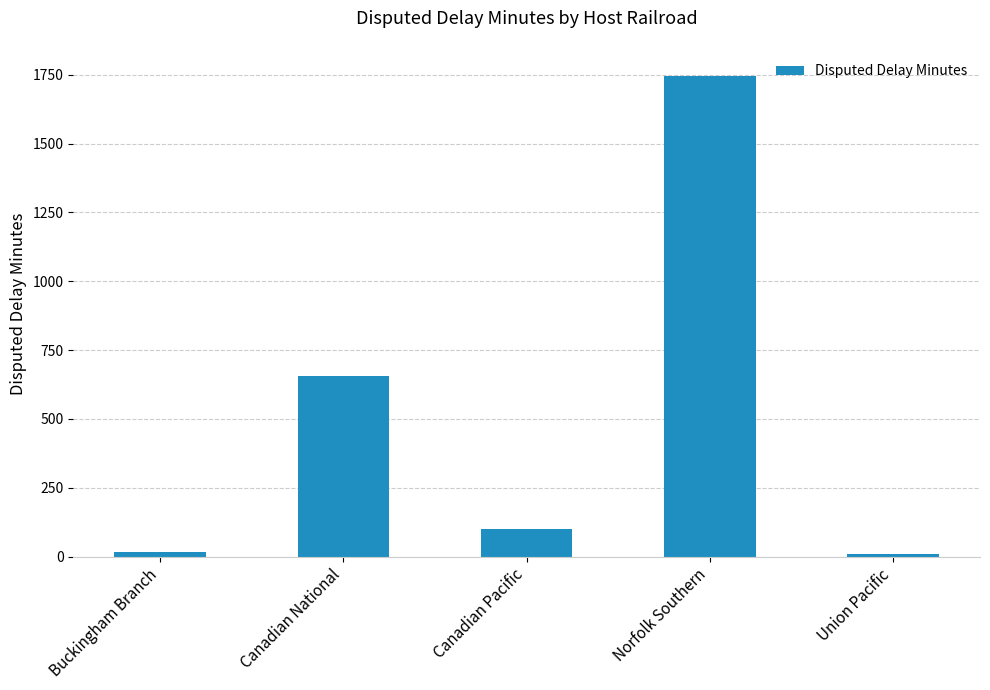

What is the label of the 5th bar from the right?

Buckingham Branch